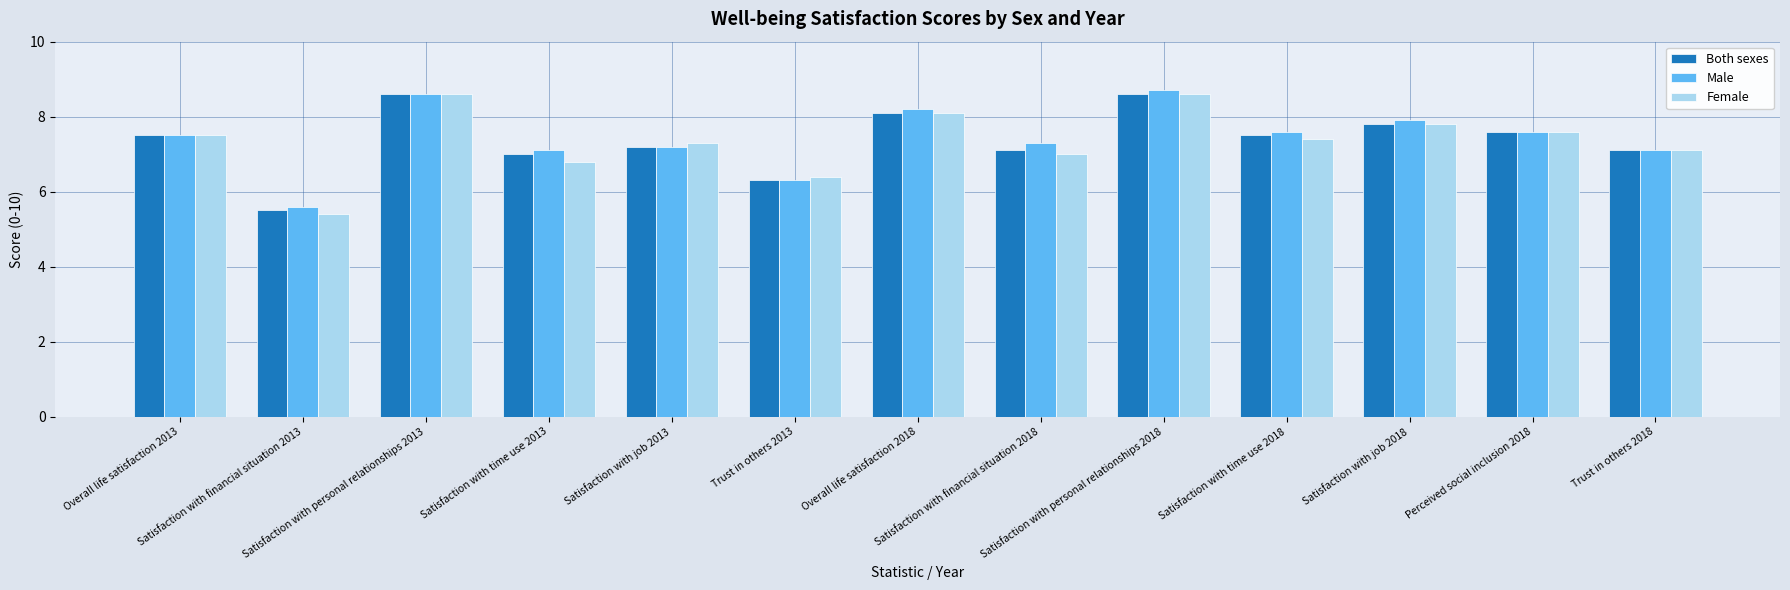

At how many categories does at least one series exceed 6?

12